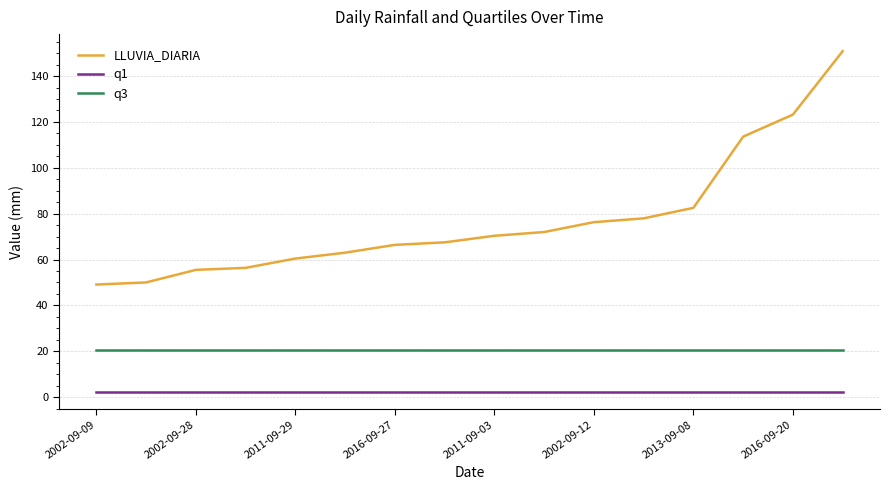

True or false: q3 and q1 intersect in this chart.

False